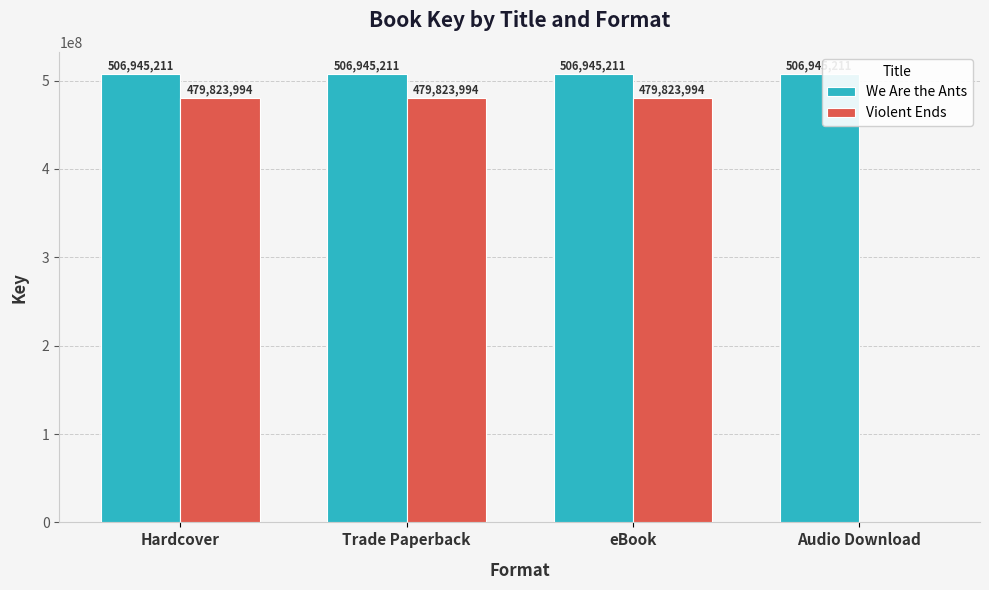

What is the approximate value of Violent Ends at eBook?

479823994